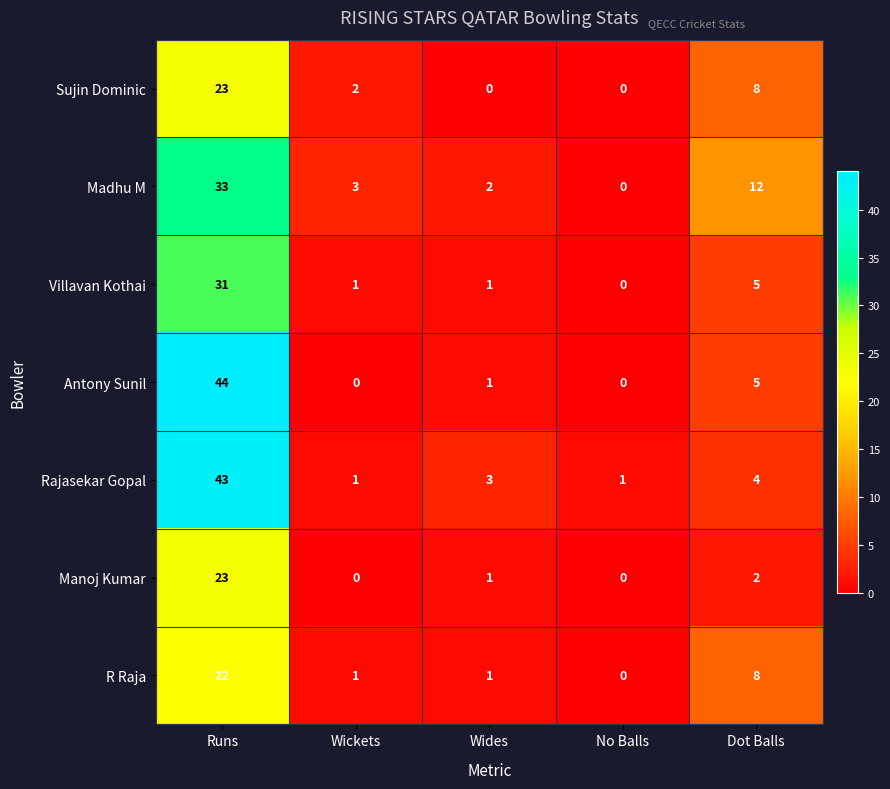

What is the spread (max minus min) of values at Wickets?

3